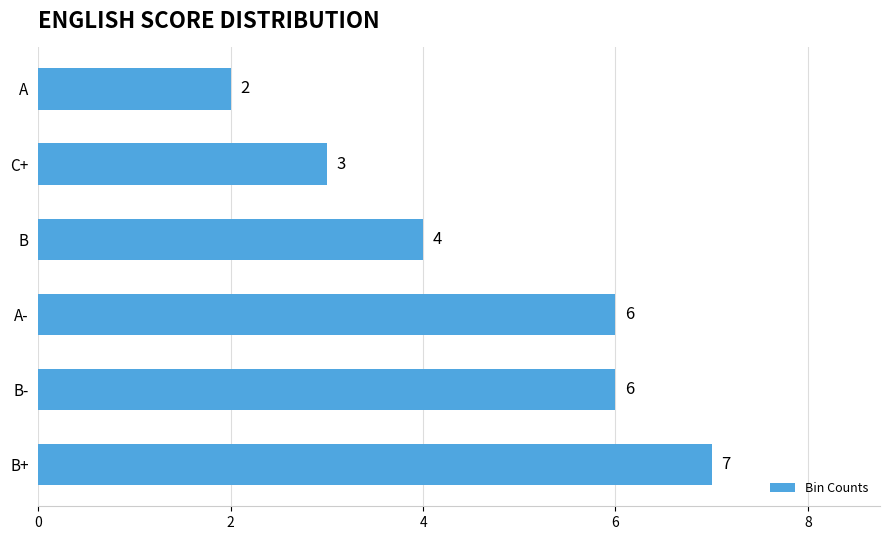

What is the difference between the second highest and minimum values?

4